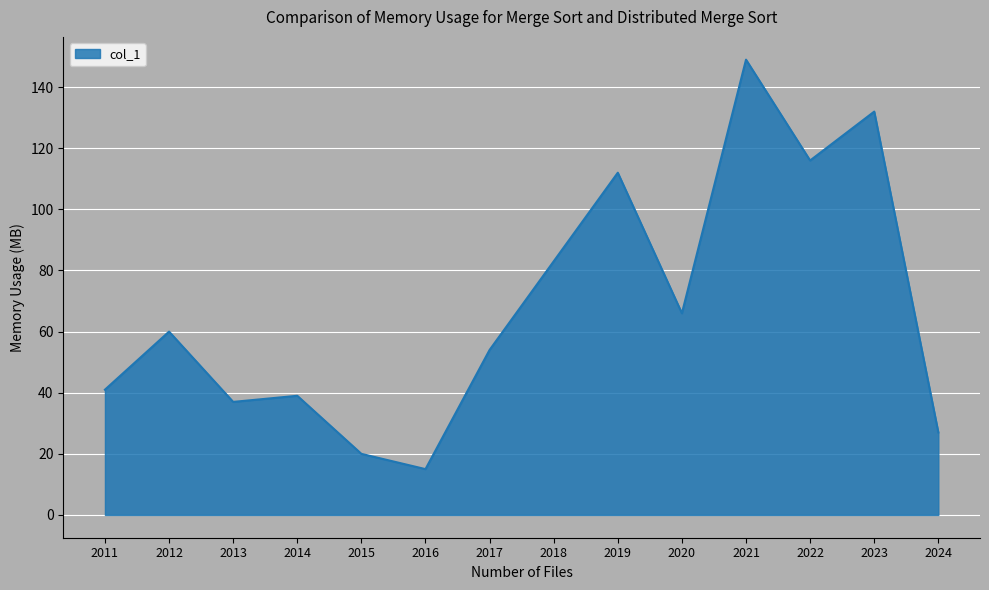

At which label is the value closest to 82?

2018